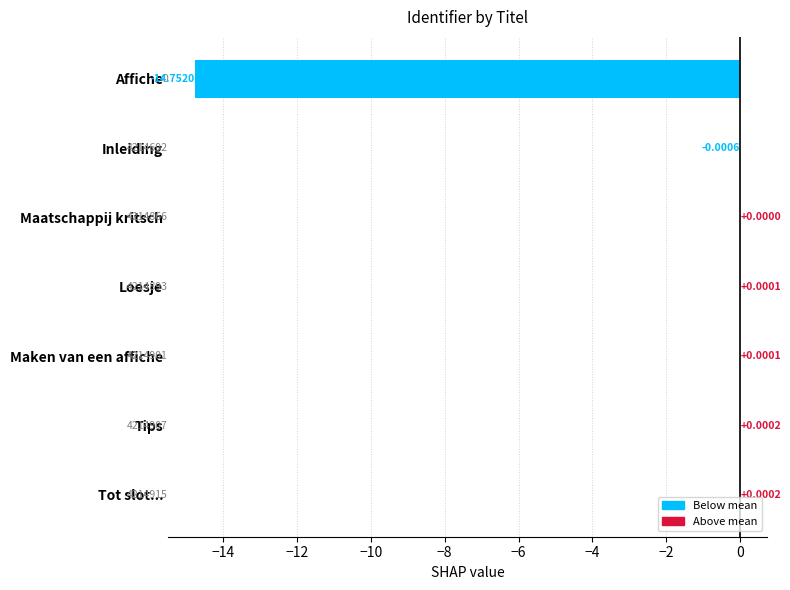

Where is the data nearest to the value -7?

Inleiding